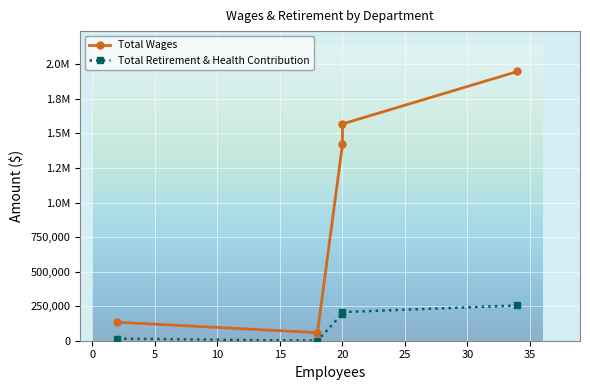

How many data points in Total Retirement & Health Contribution are less than 196794?

2